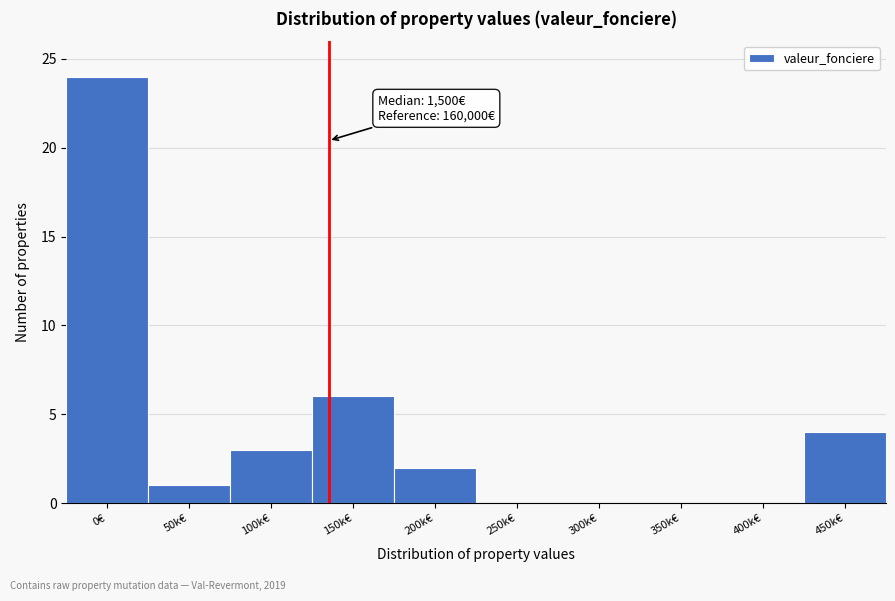

Reading left to right, transcribe all the data shown in this chart.

0€=24	50k€=1	100k€=3	150k€=6	200k€=2	250k€=0	300k€=0	350k€=0	400k€=0	450k€=4